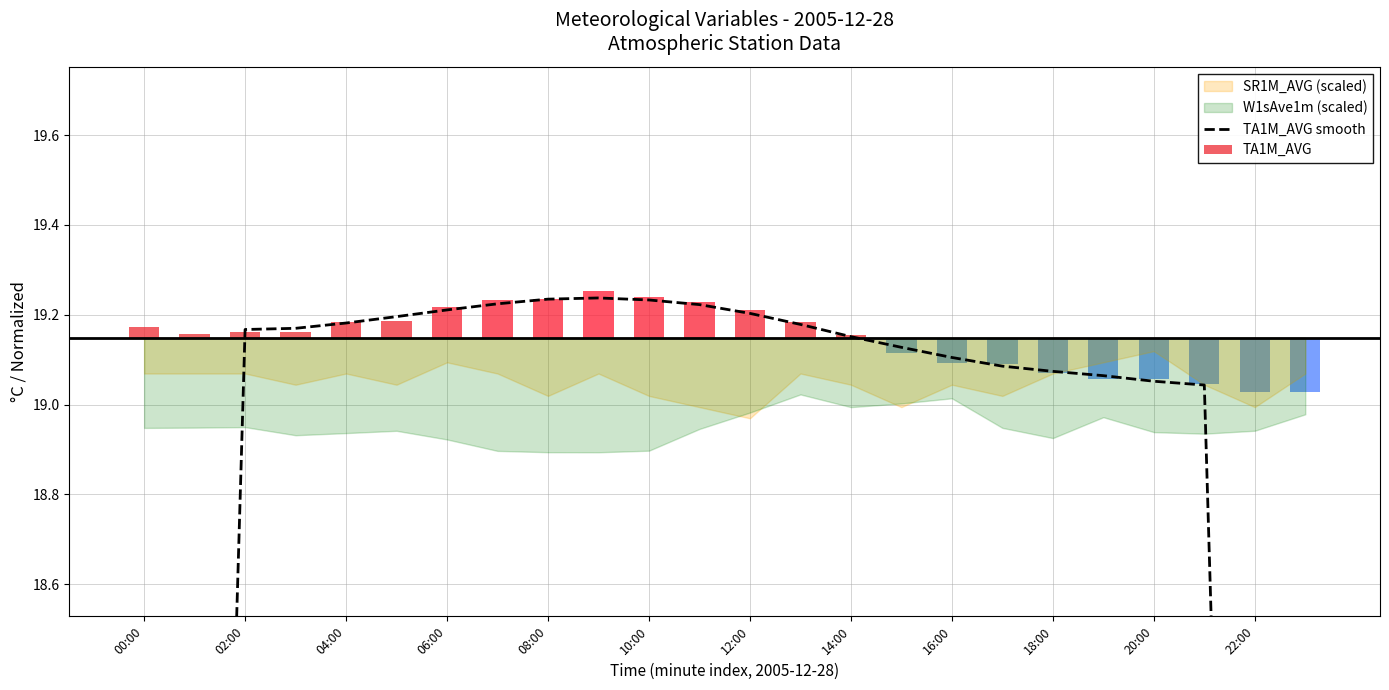

What is the sum of all values?

436.6